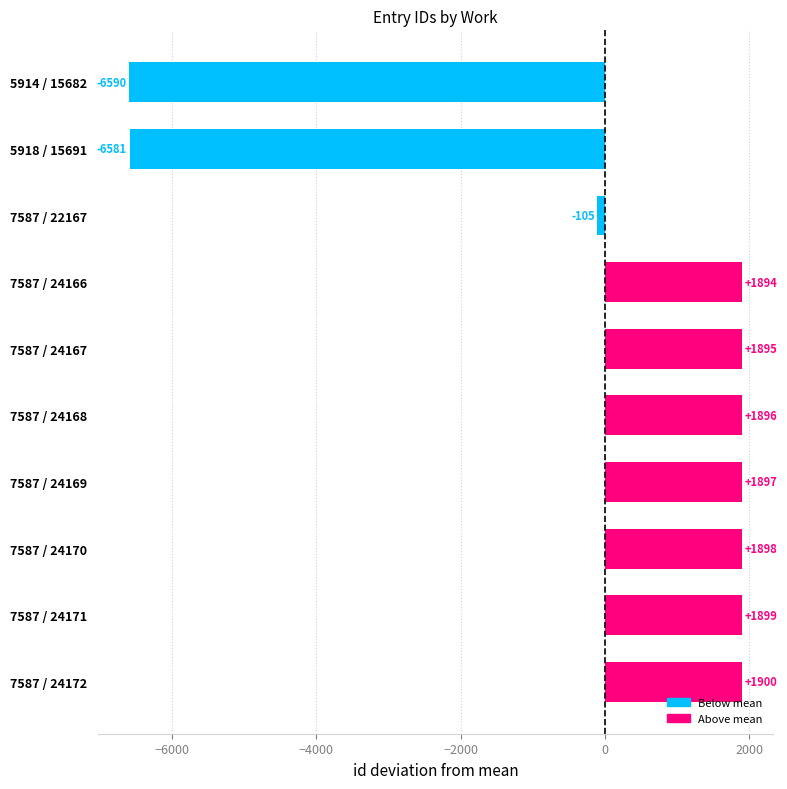

The chart shows a value of 1100.1 at 7587 / 24166. True or false?

False